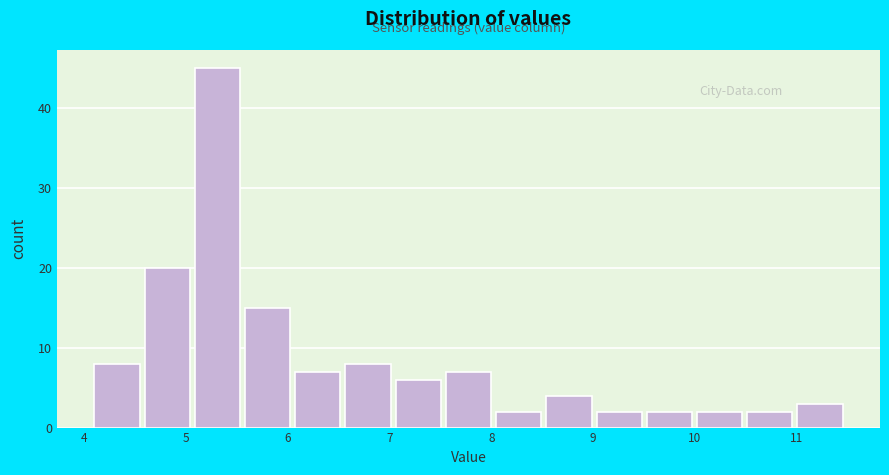

Which range on the x-axis has the tallest bar?

5.1 to 5.6